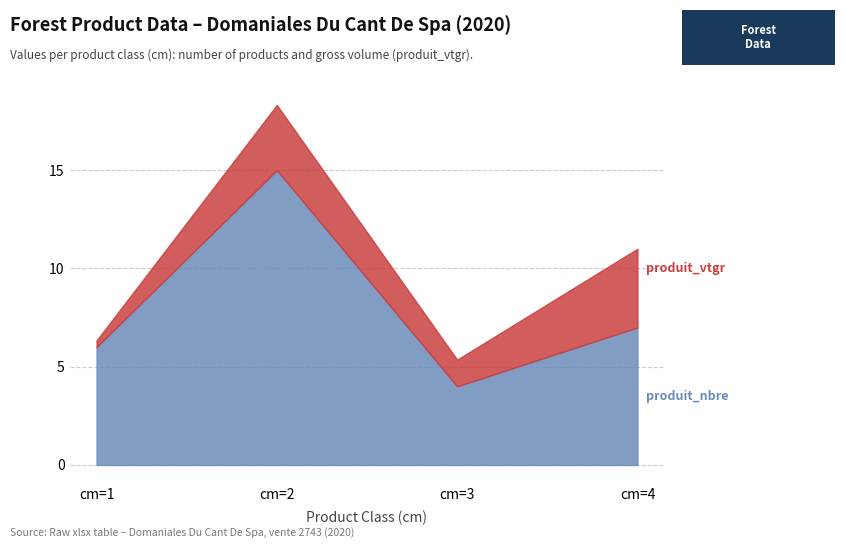

At which category is the sum across all series the highest?

cm=2